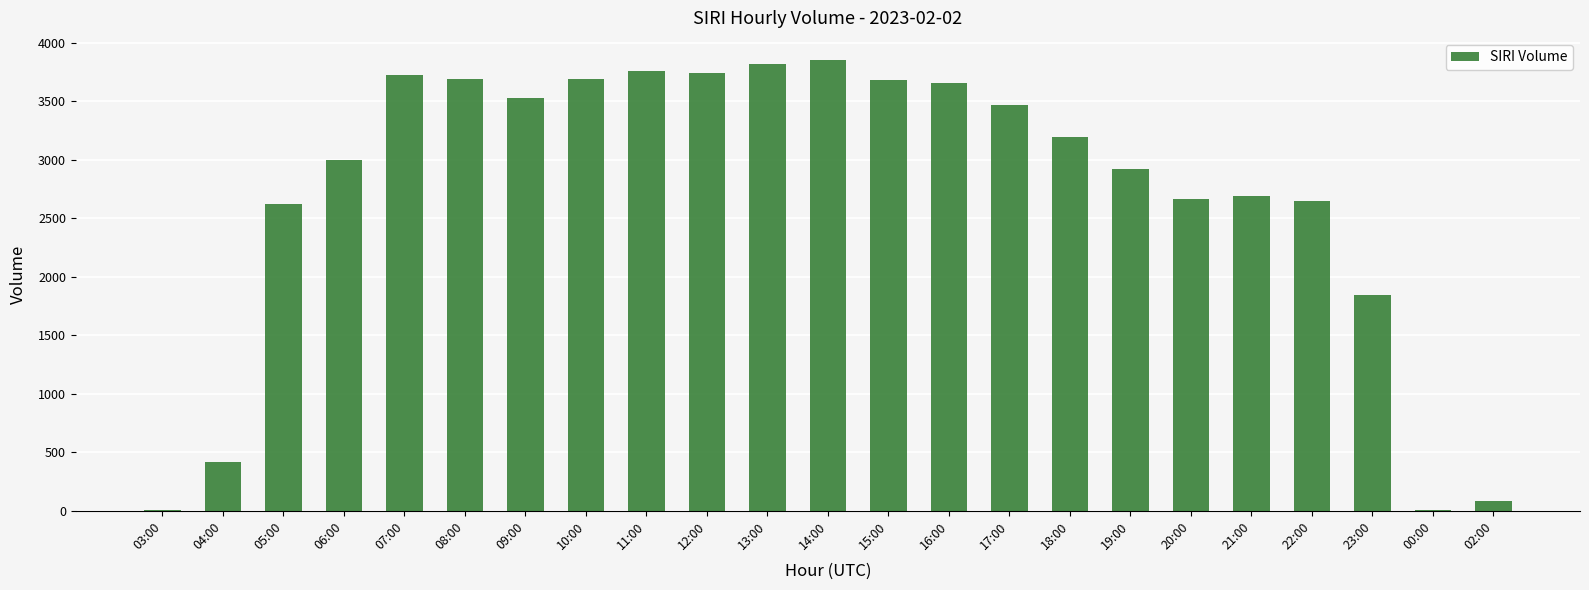

Where does the data first go above 3191?

07:00